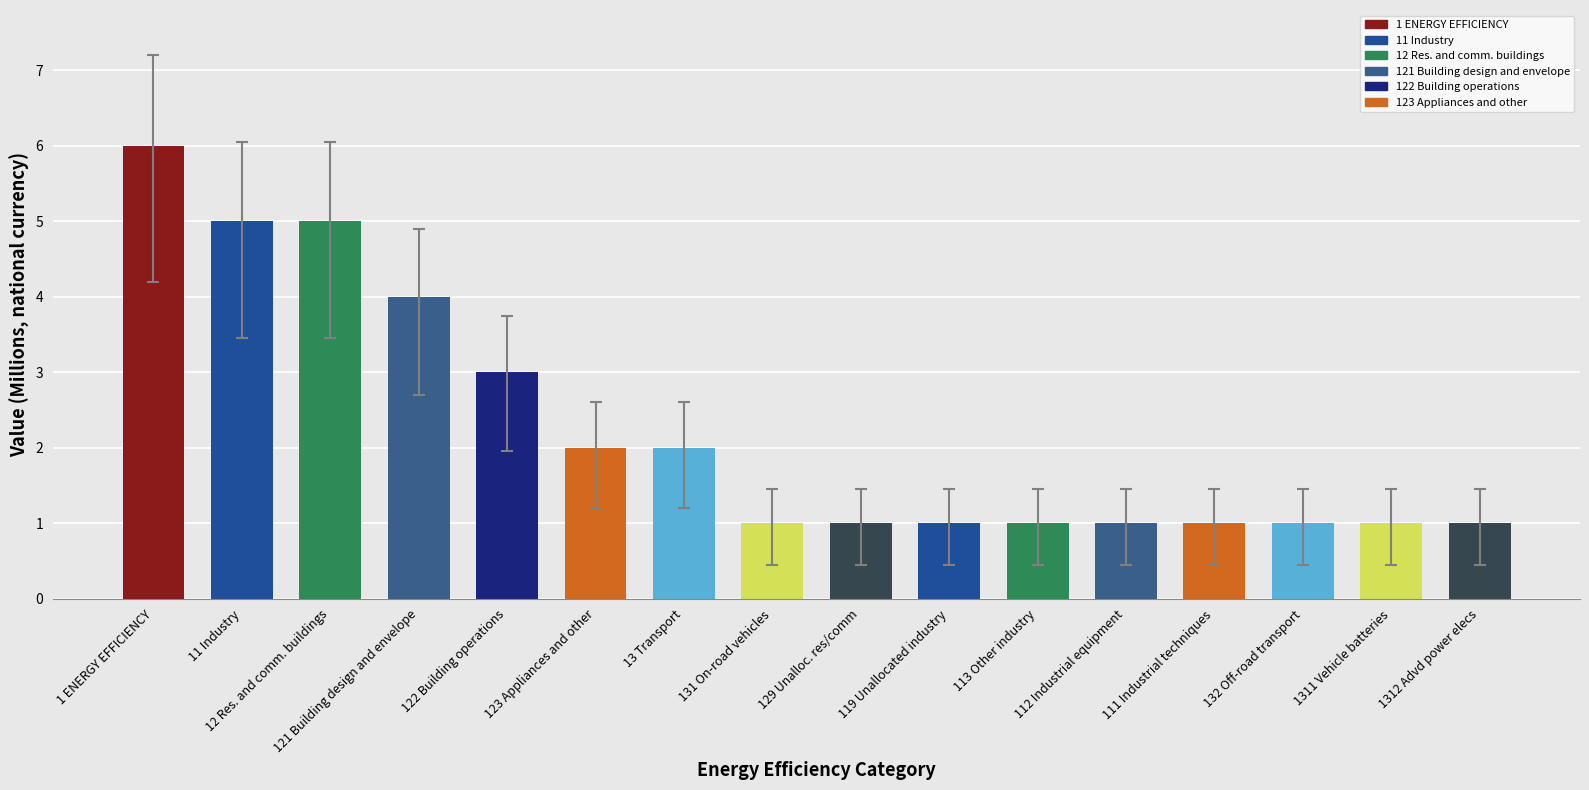

What position from the right is 132 Off-road transport?

3